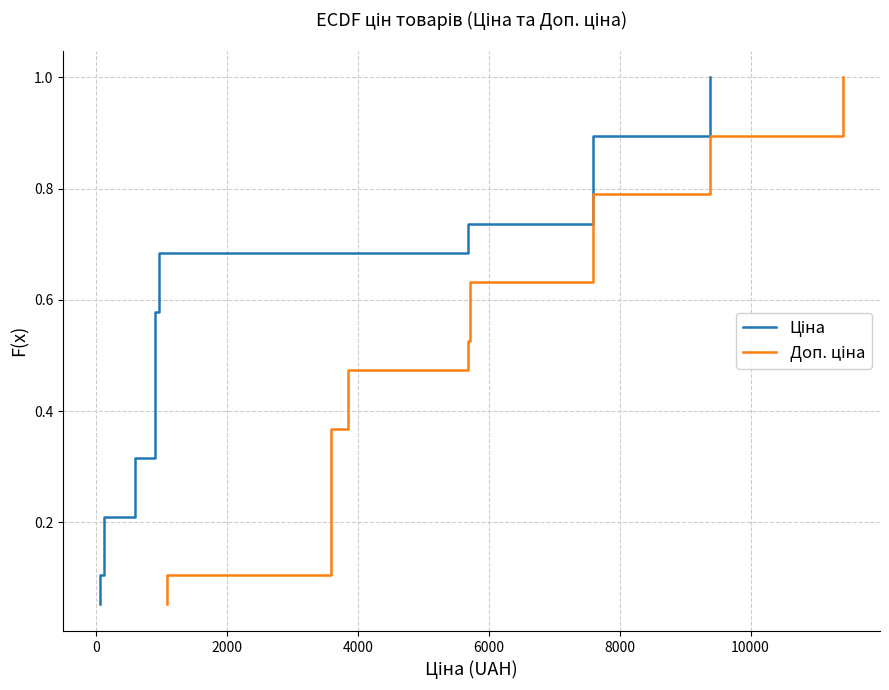

What is the average value of the Доп. ціна series?

0.5